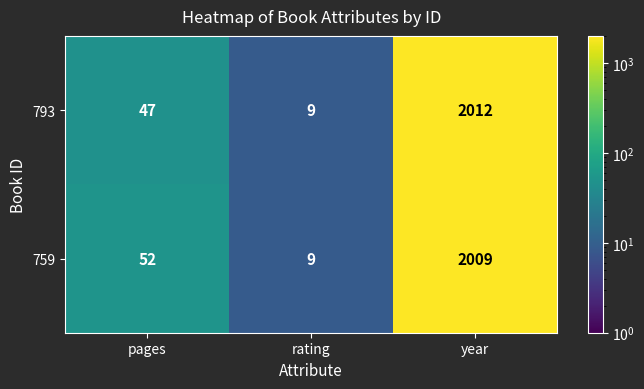

List the series in order of their overall mean, lowest first.

793, 759